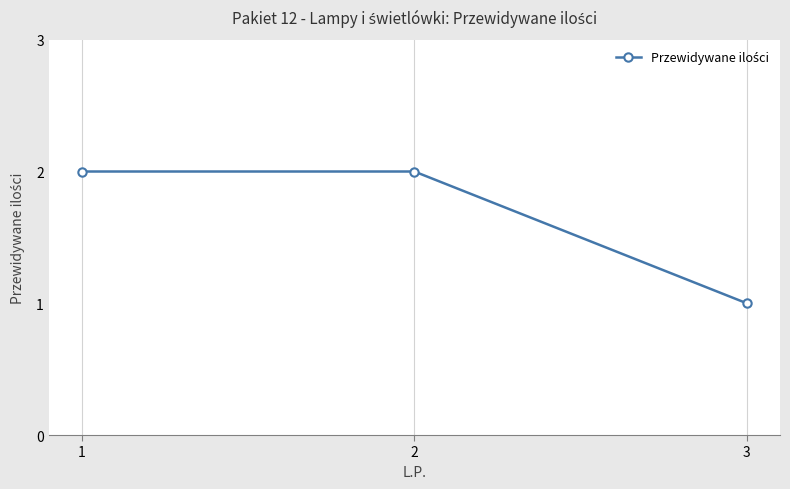

Approximately how many times larger is the value at 3 compared to 2?

0.5